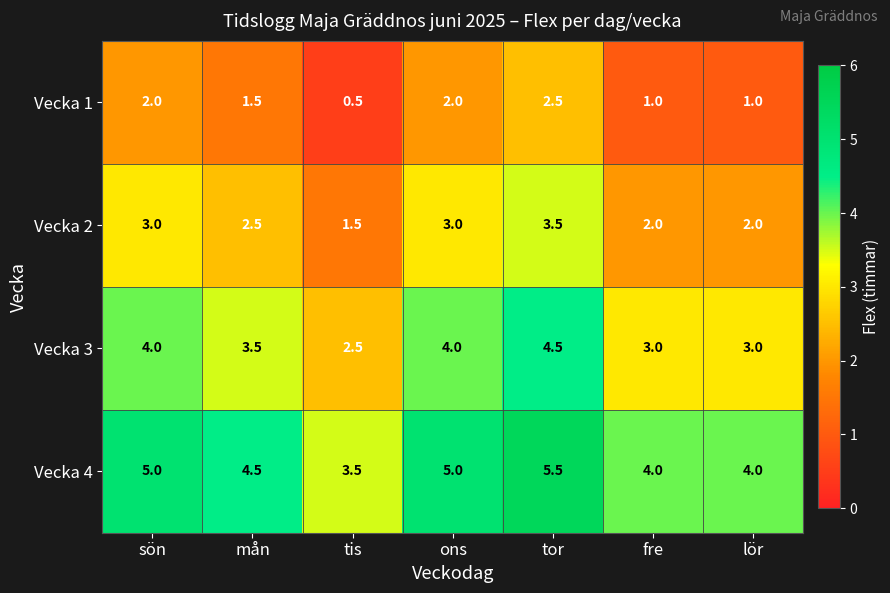

Is it true that Vecka 3 equals 2.5 at tis?

True